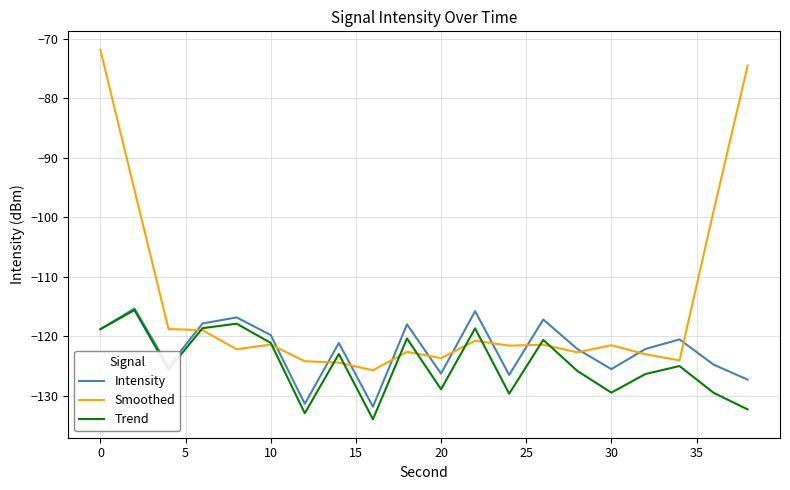

Rank the series by their average value, from lowest to highest.

Trend, Intensity, Smoothed